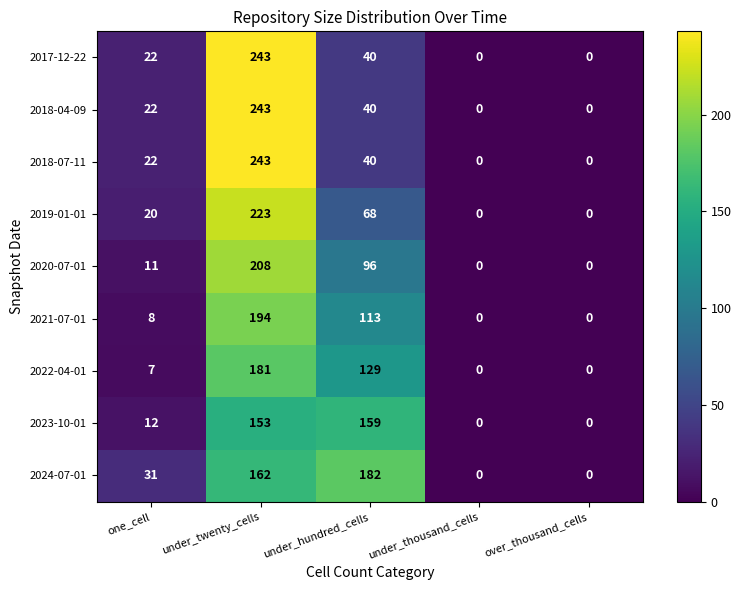

What is the approximate value of 2022-04-01 at under_hundred_cells?

129